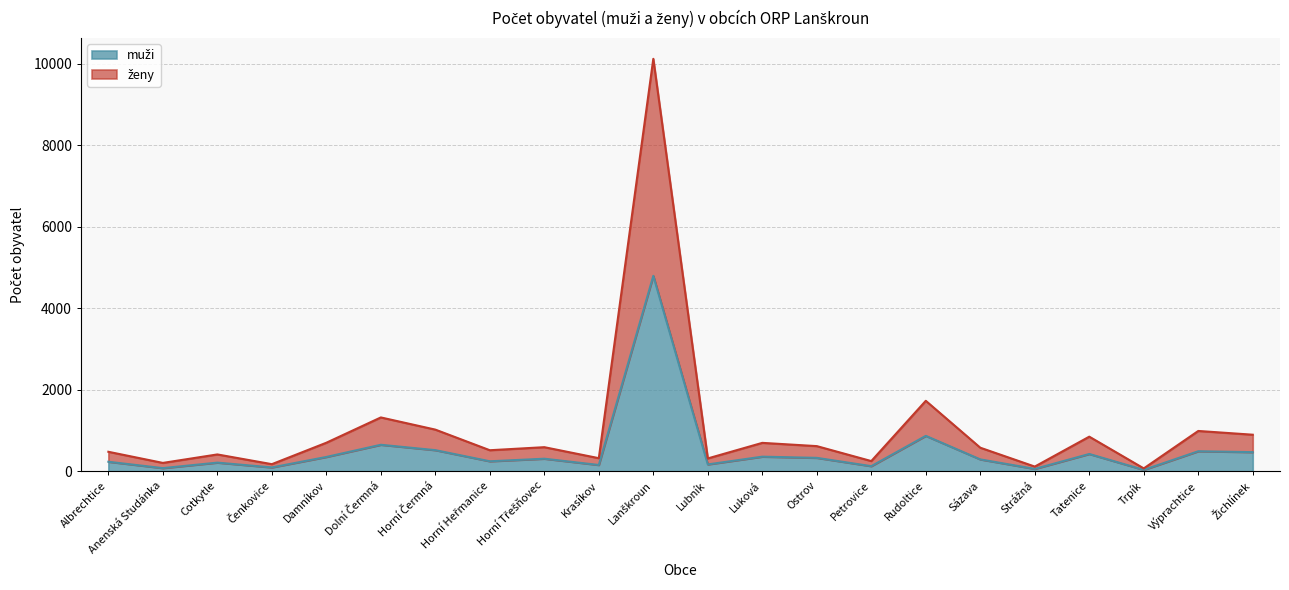

In muži, how many points are higher than both neighbors (excluding endpoints)?

8